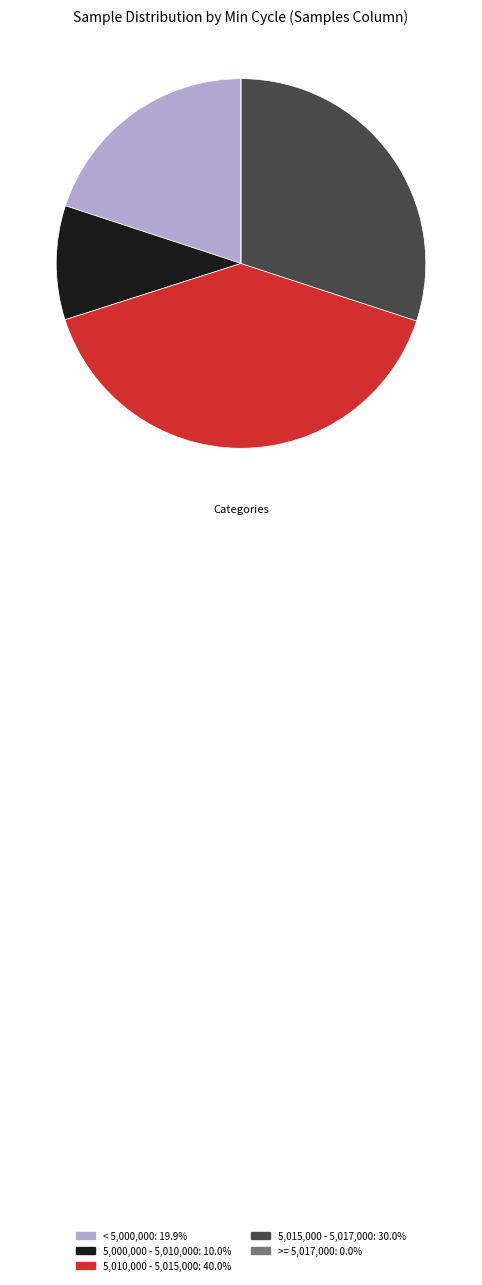

Does any single category account for the majority?

No